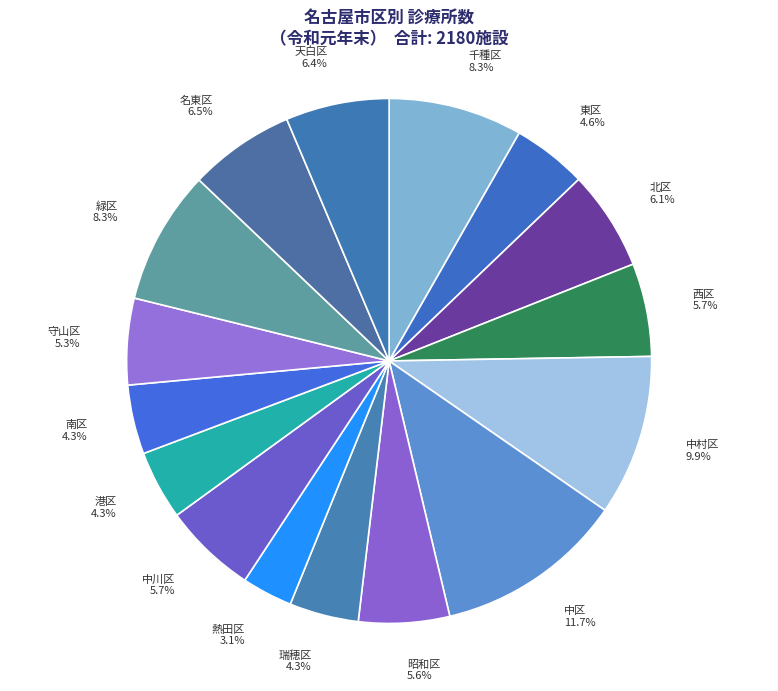

The 緑区 slice represents 8% of the pie. True or false?

True